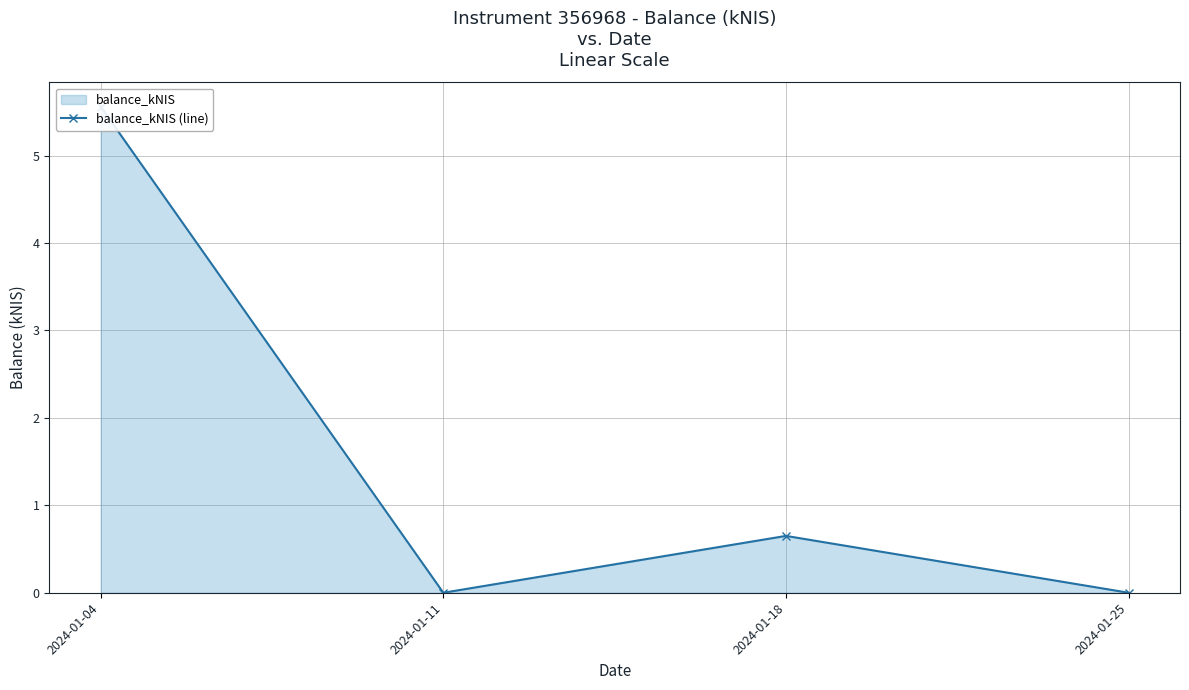

Reading left to right, extract all data points from this chart.

2024-01-04=5.6	2024-01-11=0.0	2024-01-18=0.7	2024-01-25=0.0